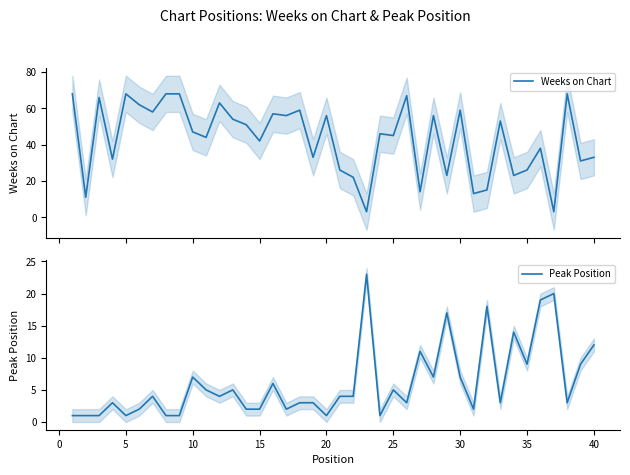

Does the chart have visible grid lines?

No